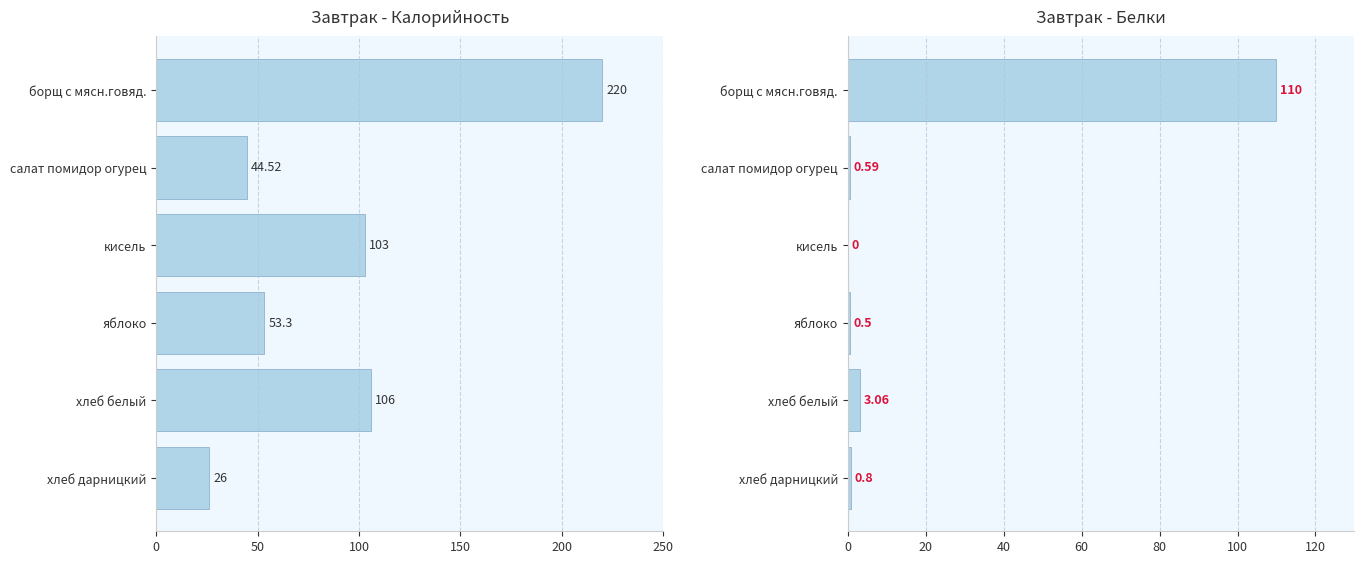

How many series are shown in this chart?

2